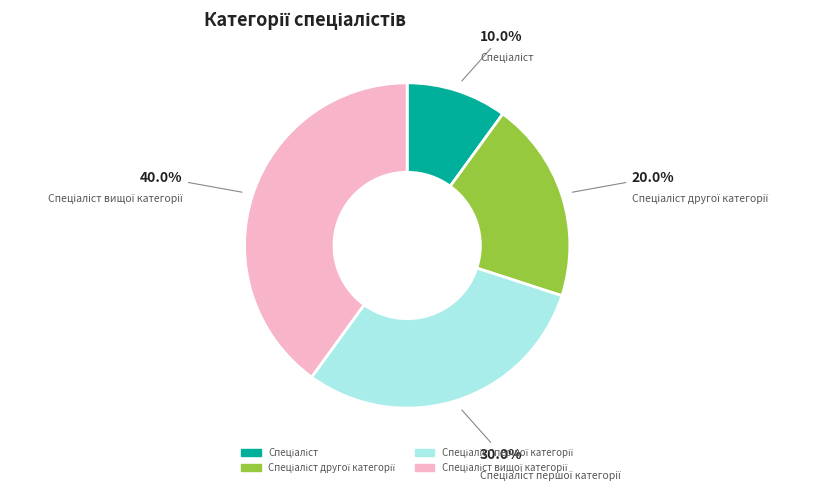

To the nearest percent, what is the difference between the largest and smallest slice percentages?

30%